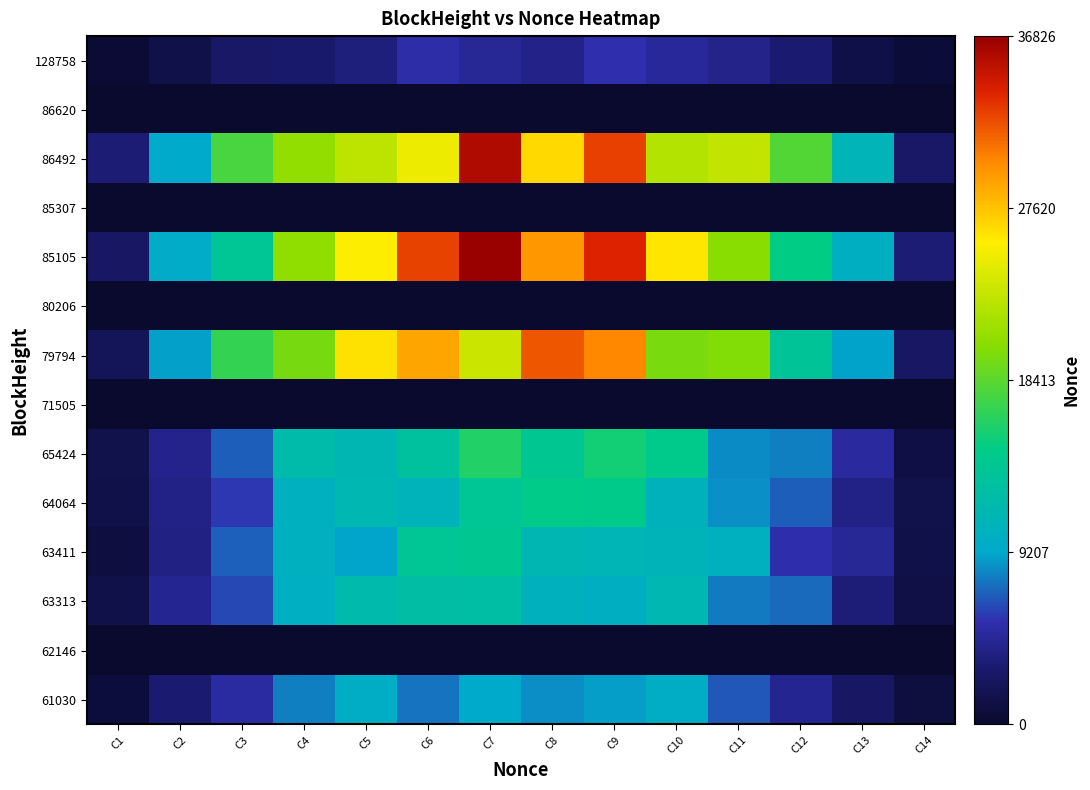

At C11, list the series in order from smallest to largest.

62146, 71505, 80206, 85307, 86620, 128758, 61030, 63313, 65424, 64064, 63411, 79794, 85105, 86492